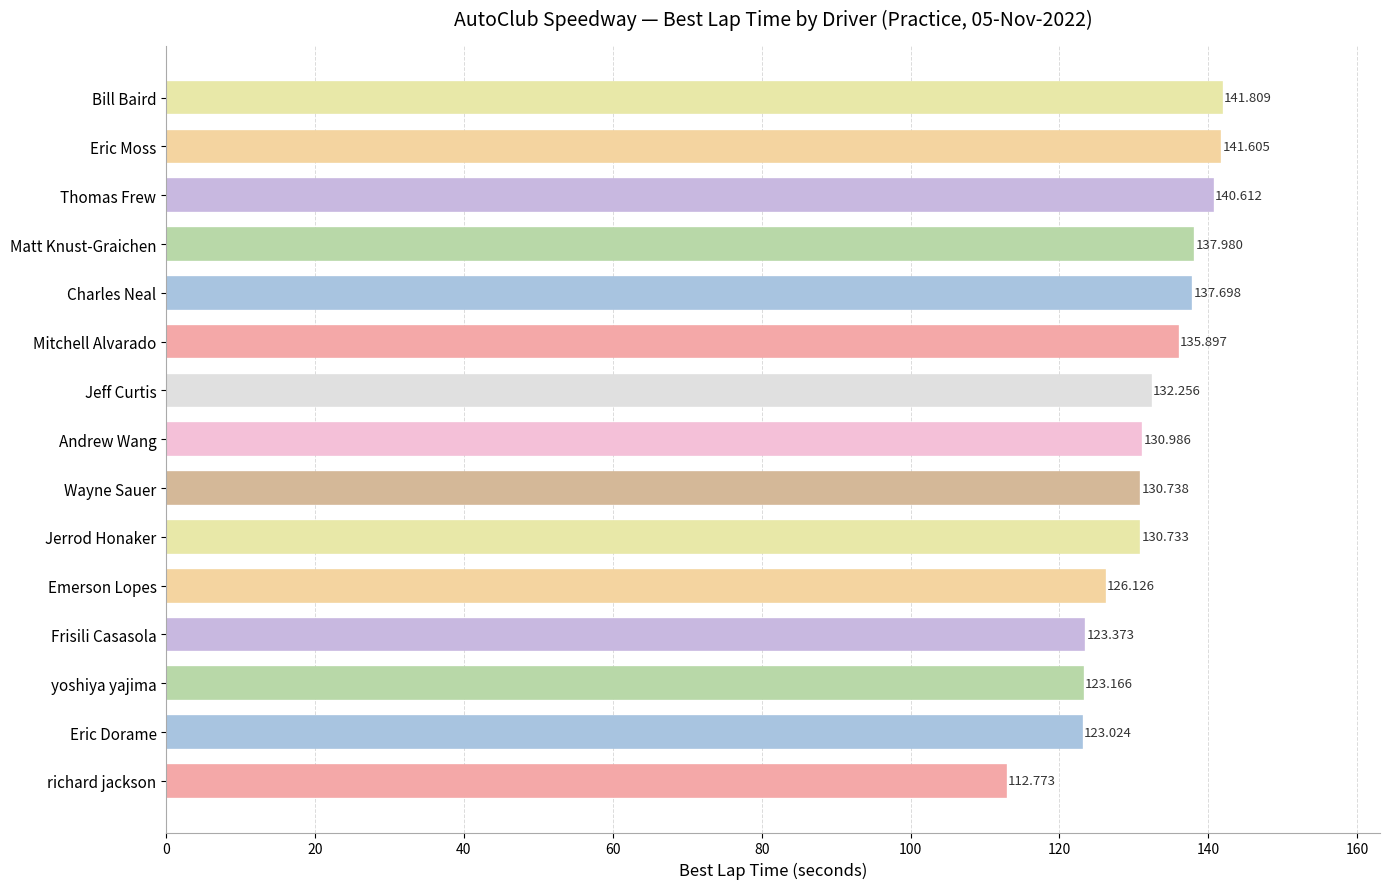

Where is the data nearest to the value 127?

Emerson Lopes